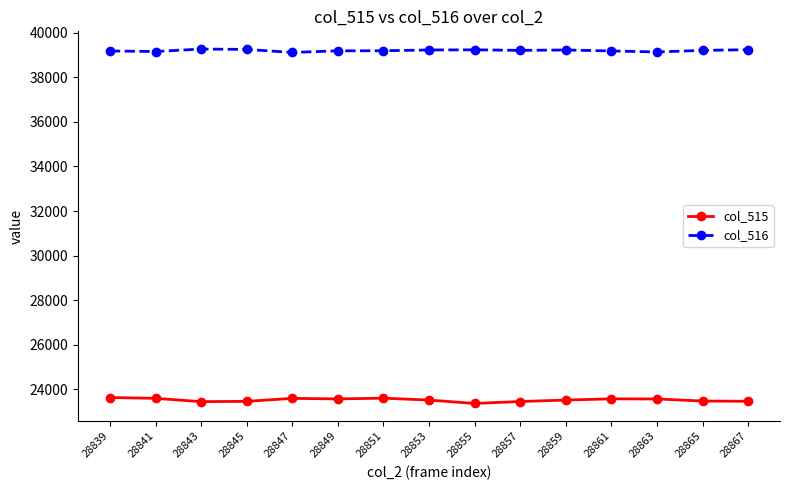

Which series has the widest spread of values?

col_515